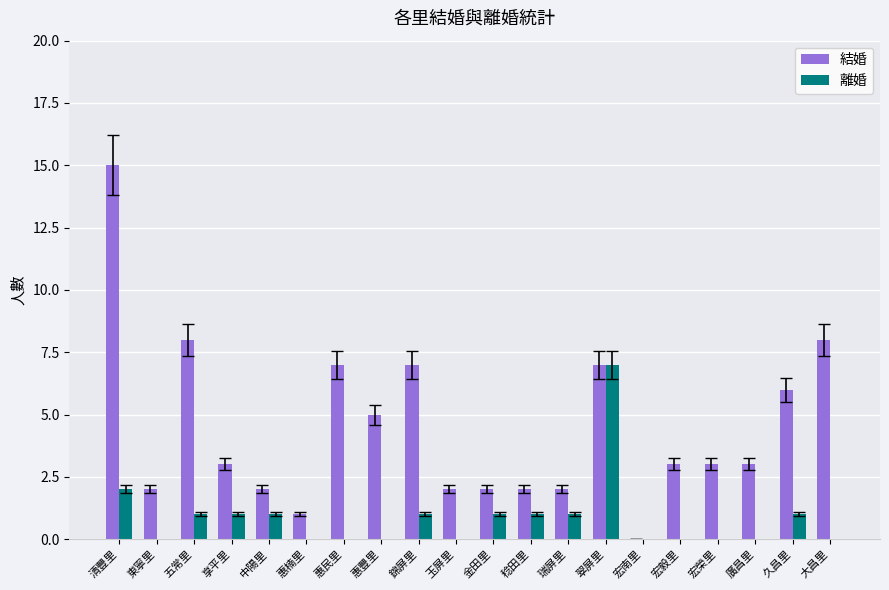

What is the sum of the 離婚 values at 清豐里 and 稔田里?

3